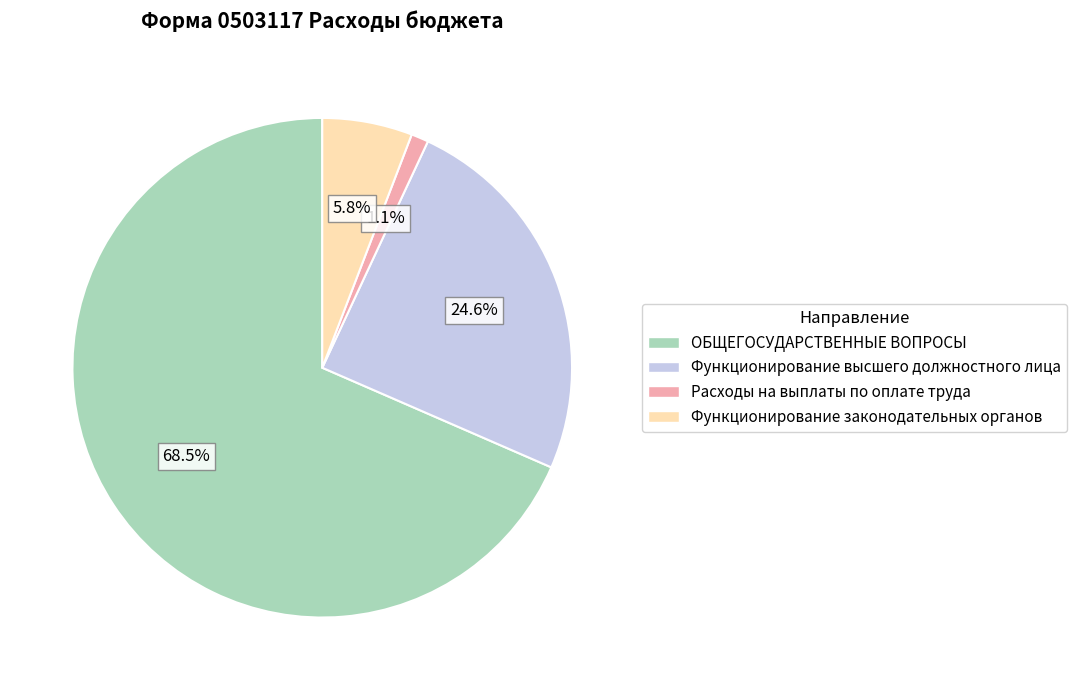

To the nearest percent, what is the combined percentage of Расходы на выплаты по оплате труда and Функционирование высшего должностного лица?

26%